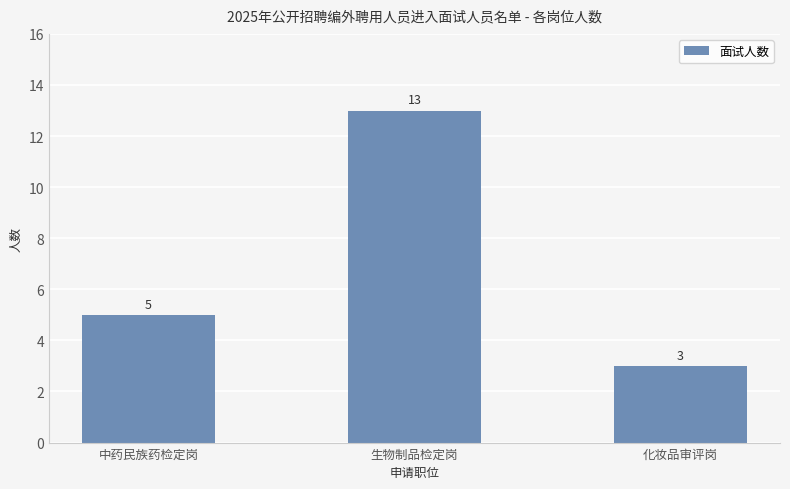

What is the sum of all values?

21